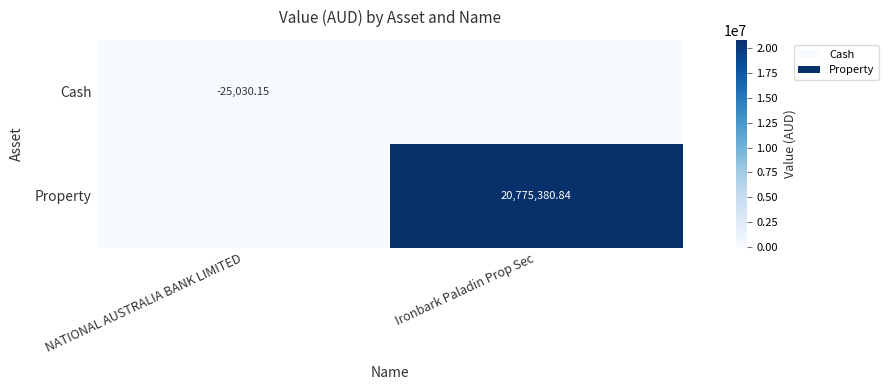

What is the difference between the highest and lowest values at Ironbark Paladin Prop Sec?

20775380.8